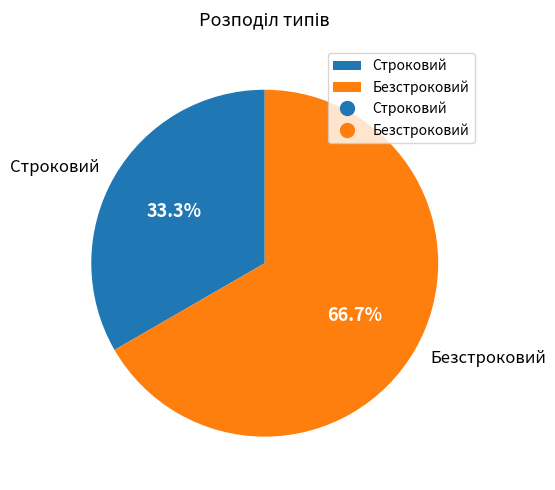

How many segments does this pie chart have?

2